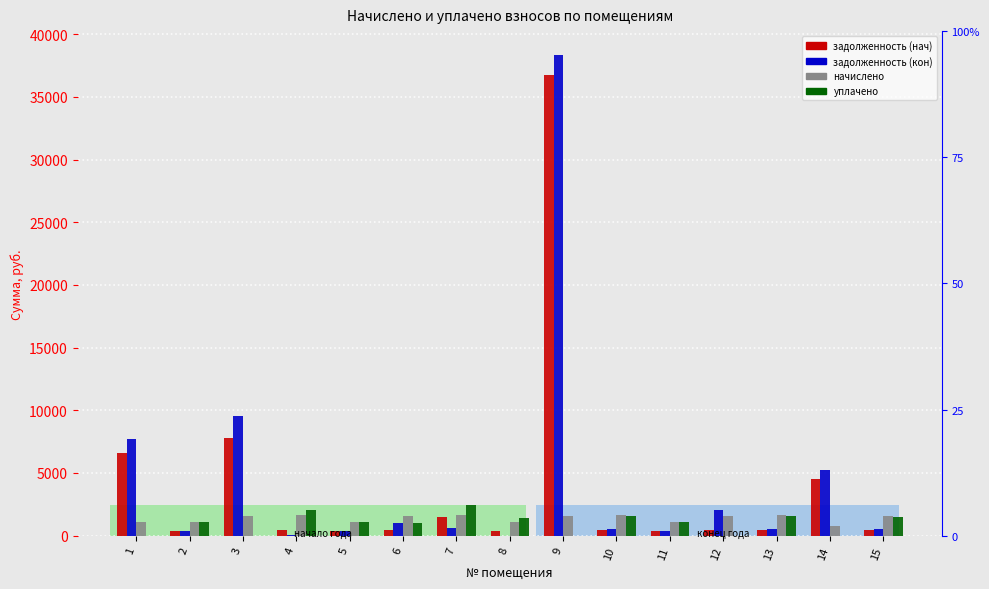

Which series has the widest spread of values?

задолженность (кон)